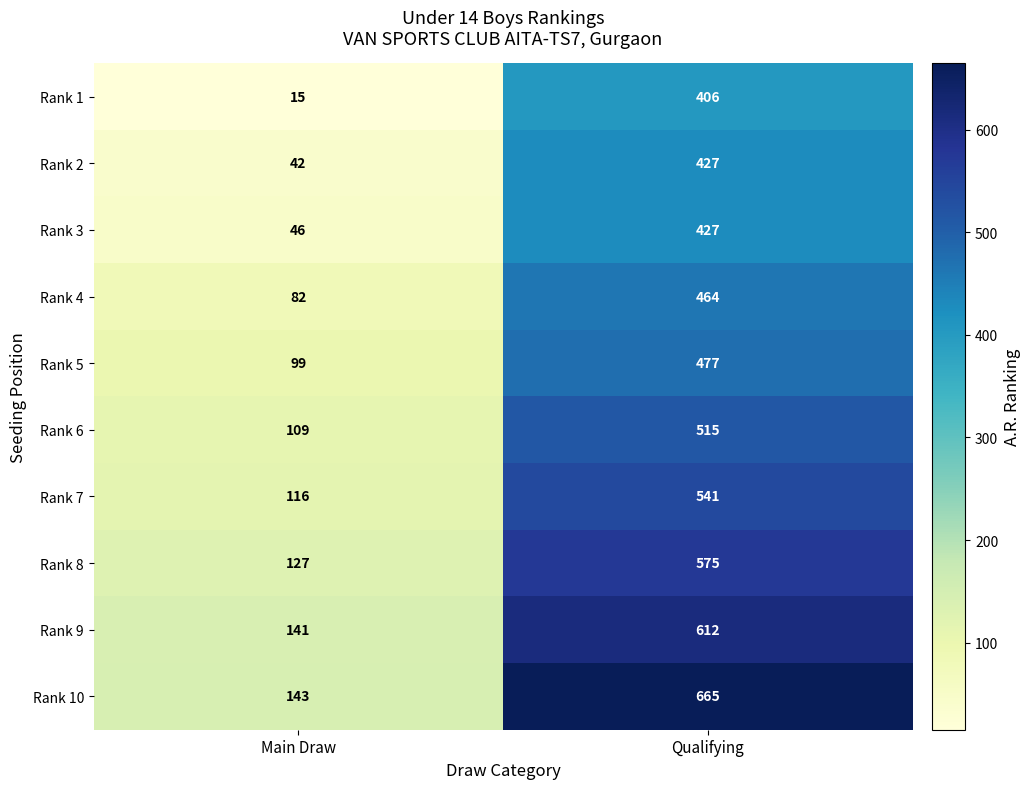

What is the difference between the highest and lowest values at Main Draw?

128